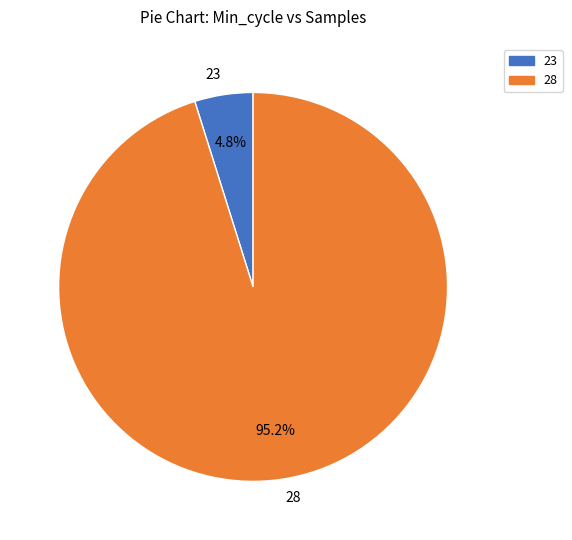

Is there any slice that represents more than half of the pie?

Yes